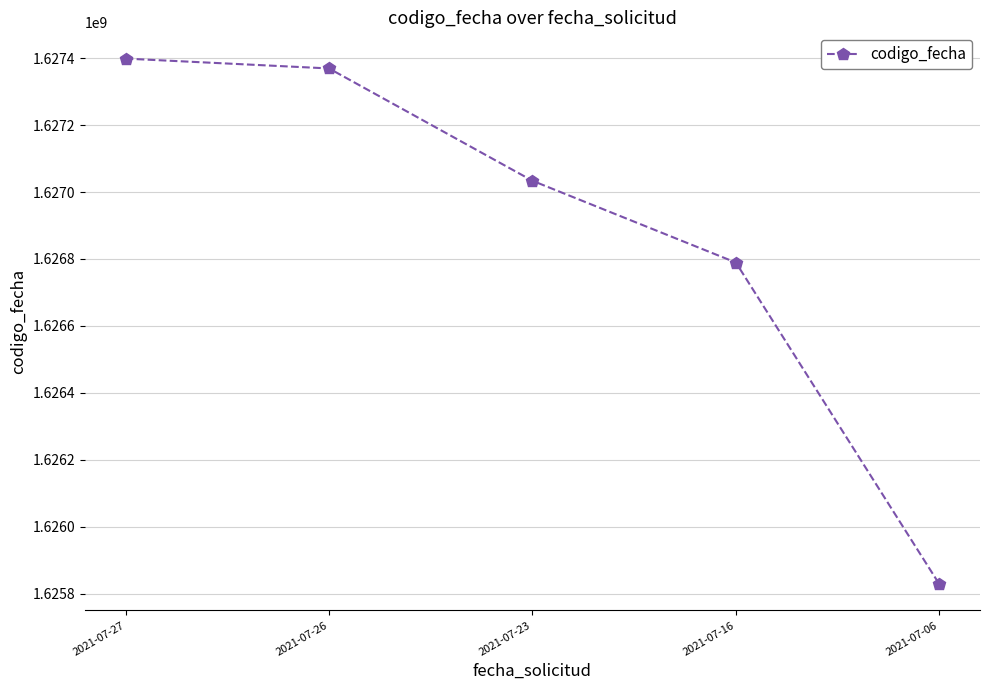

Is it true that the value at 2021-07-26 is 2684673574?

False